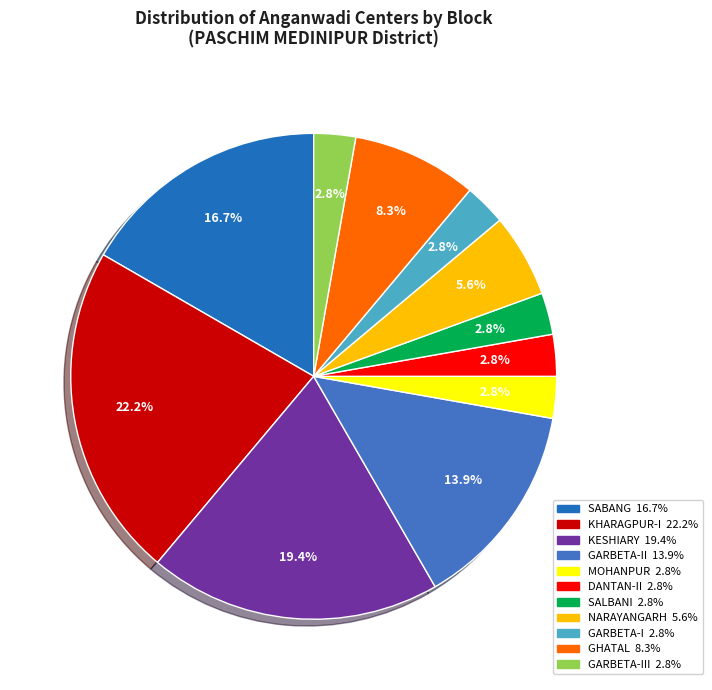

How many slices are in this pie chart?

11